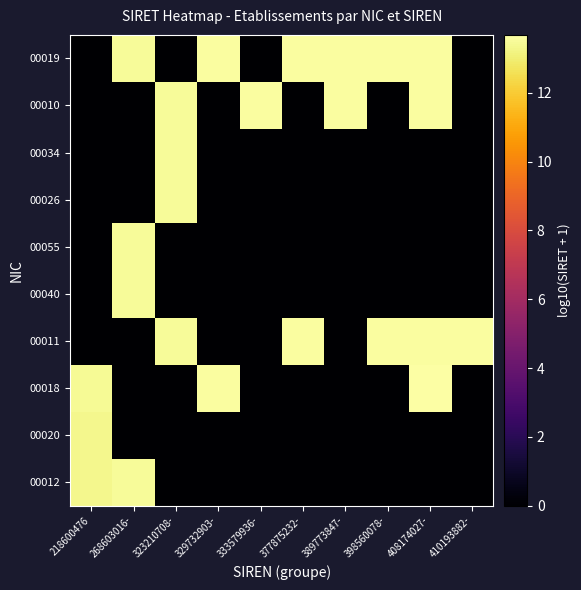

At which category does the chart reach its minimum across all series?

323210708-